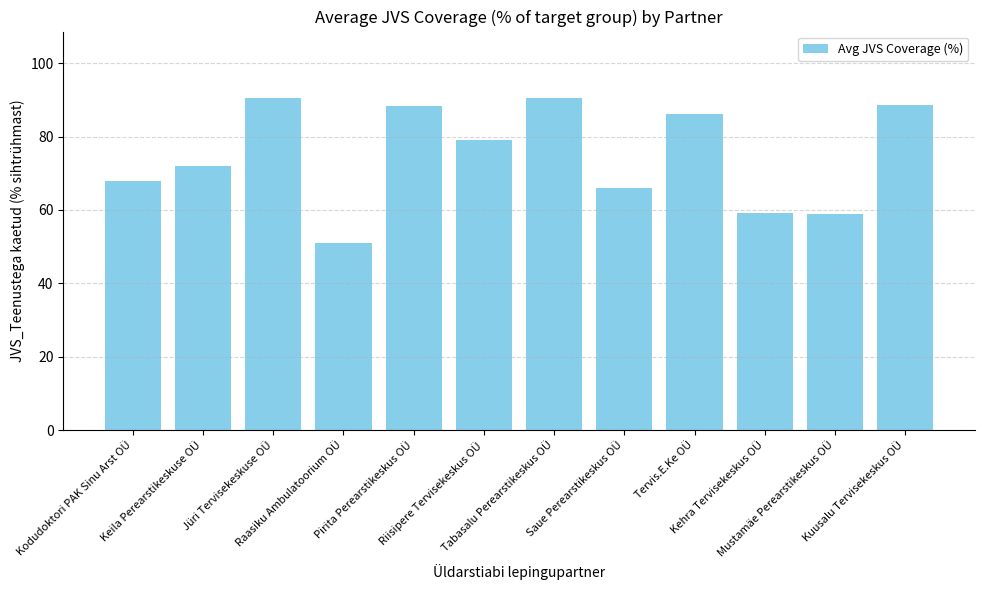

True or false: the data shows 90.5 at Tabasalu Perearstikeskus OÜ.

True